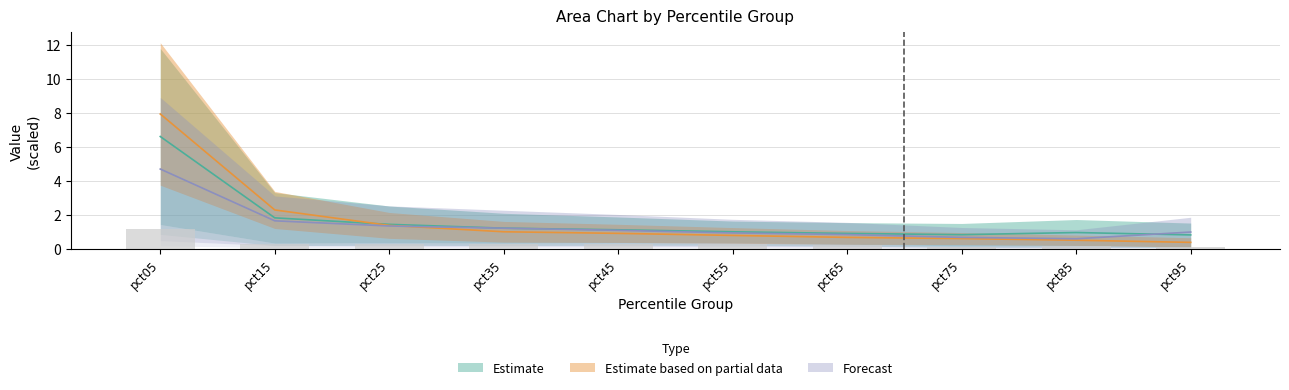

What is the difference between the highest and lowest values at pct05?

3.2